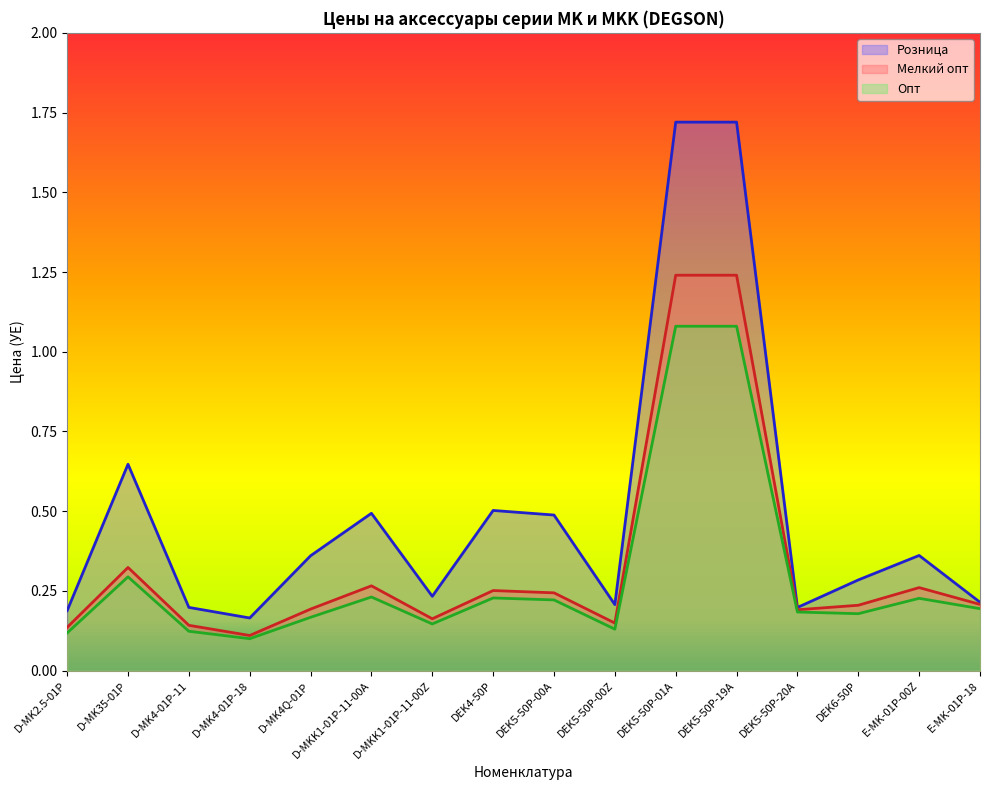

Which series has the largest total across all categories?

Розница